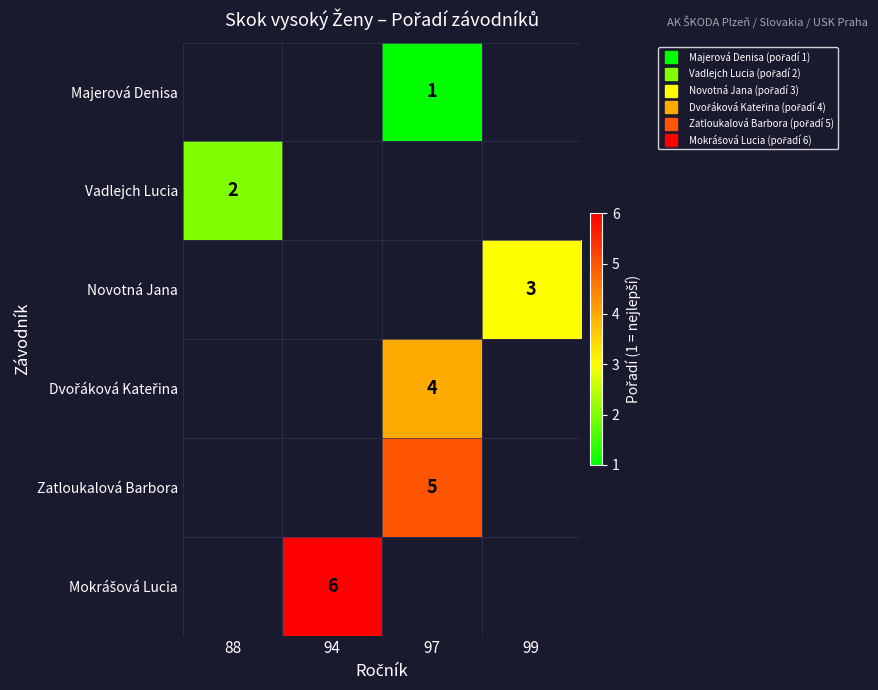

What is the lowest value of the Vadlejch Lucia series?

2.0